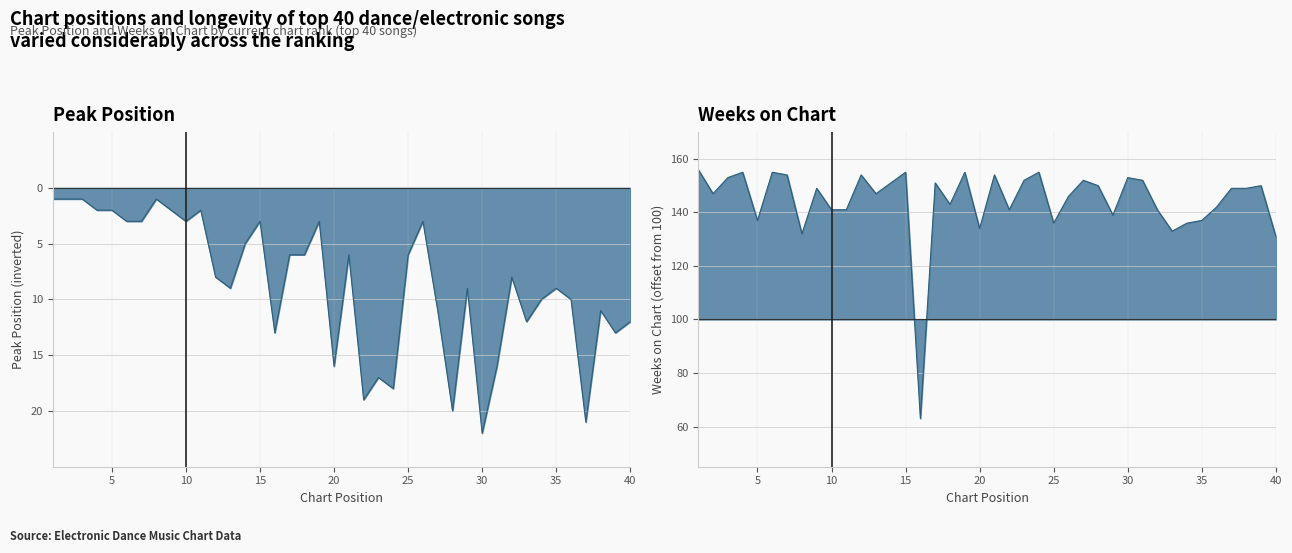

At how many categories does at least one series exceed -10?

39